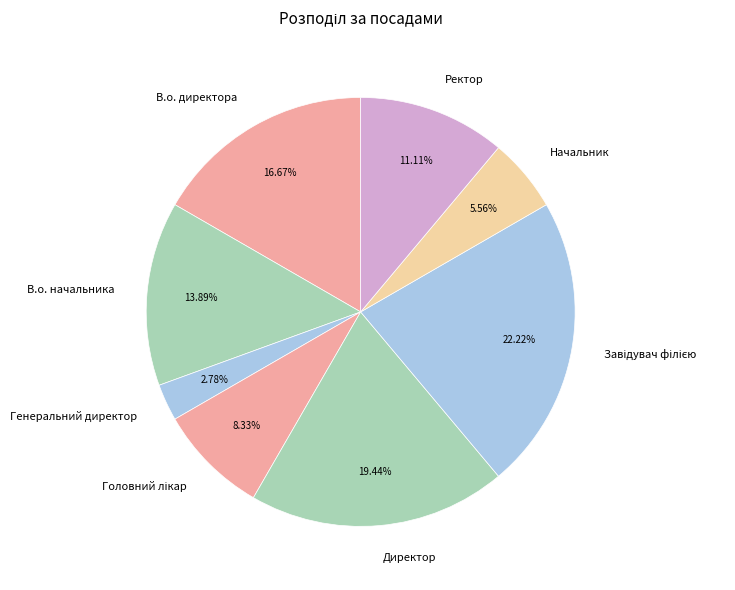

What is the ratio of the value at Ректор to the value at В.о. директора?

0.7